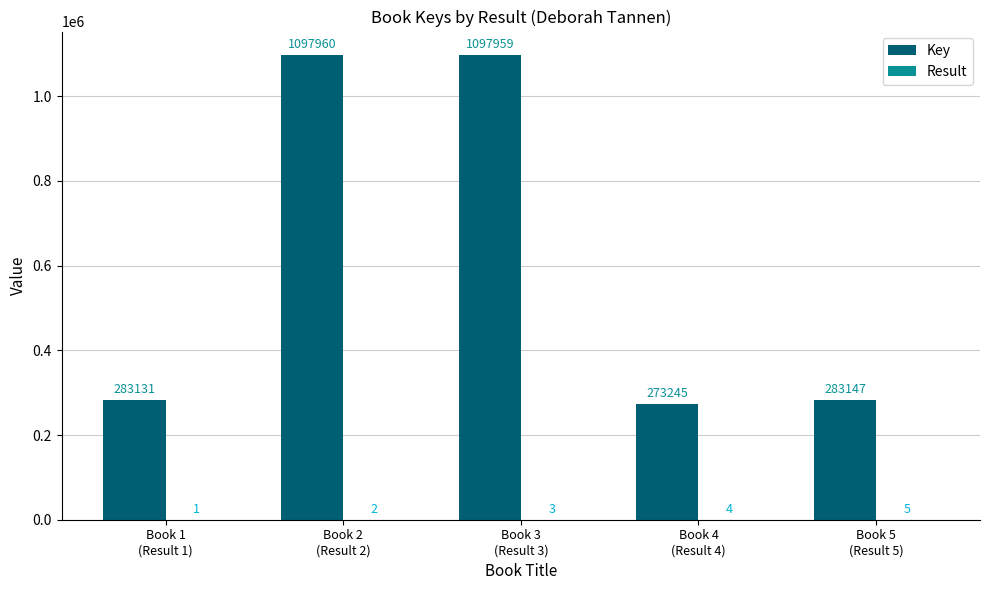

What is the sum of all Key values?

3035442